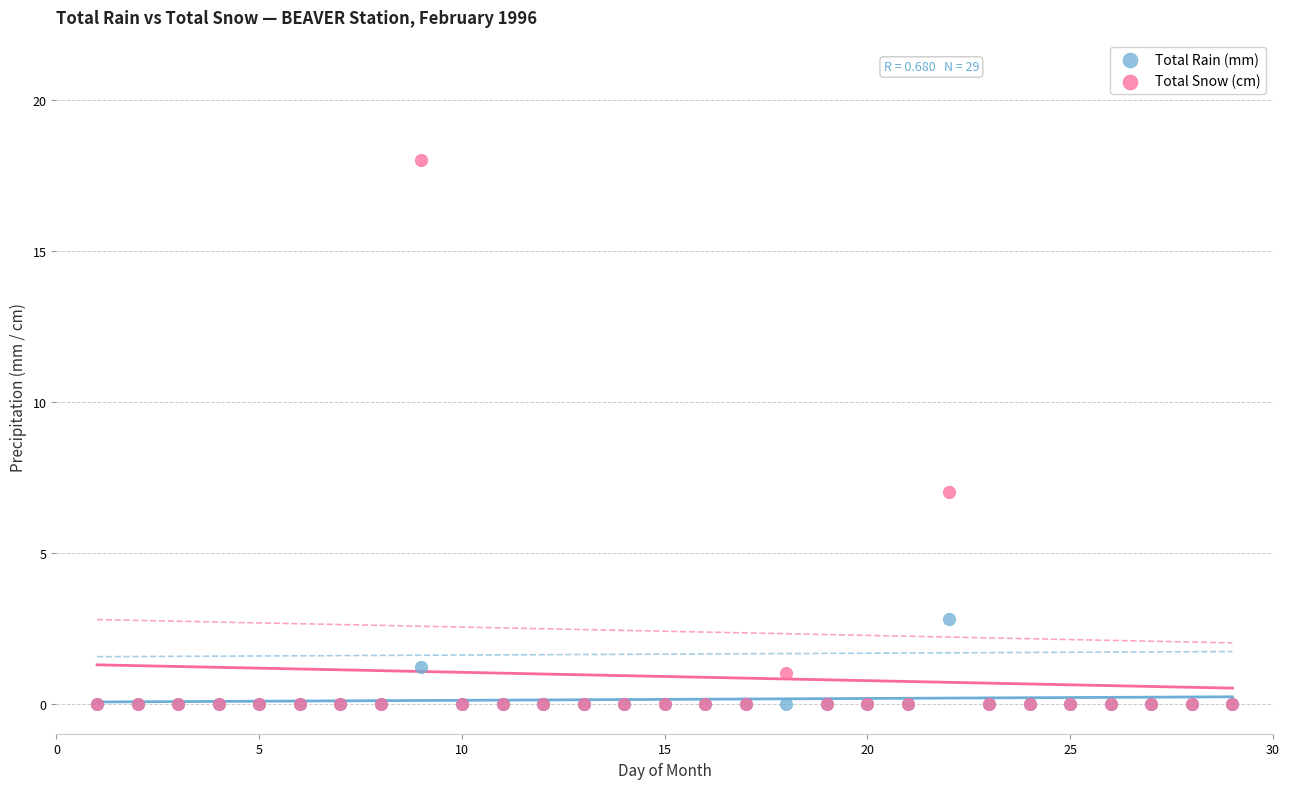

Which series has the widest spread of Y values?

Total Snow (cm)